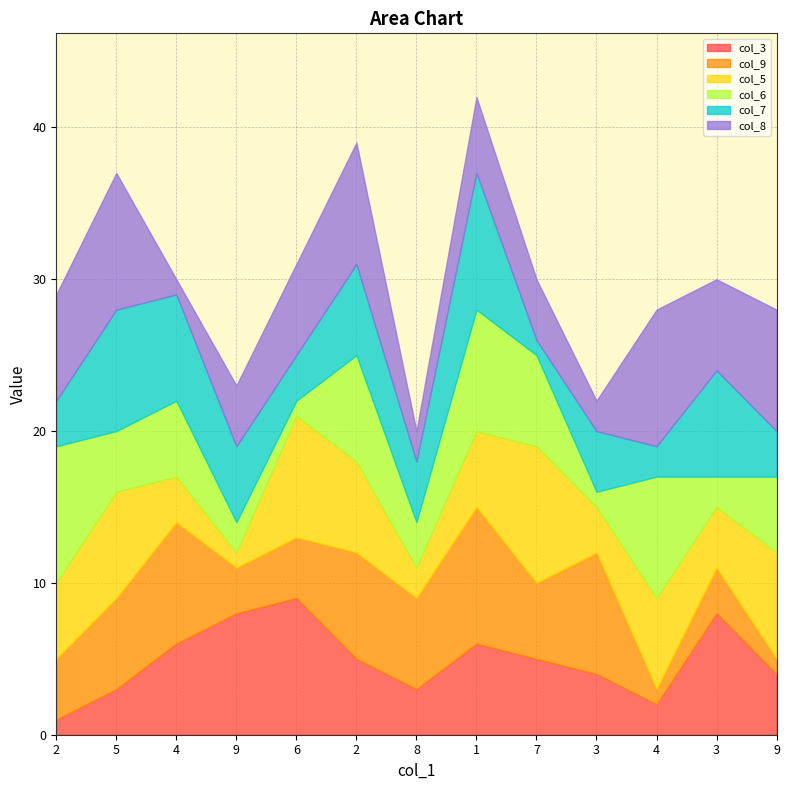

What is the value of the col_6 point at the 7th from the left?

3